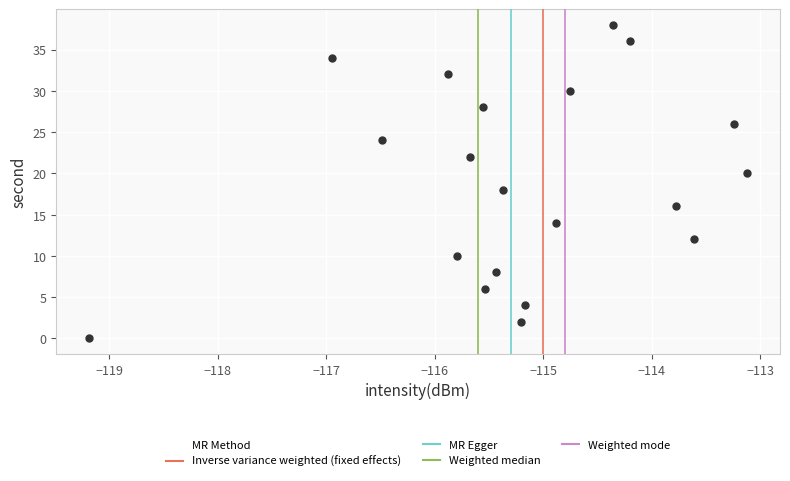

What is the range of Y values (max minus min)?

38